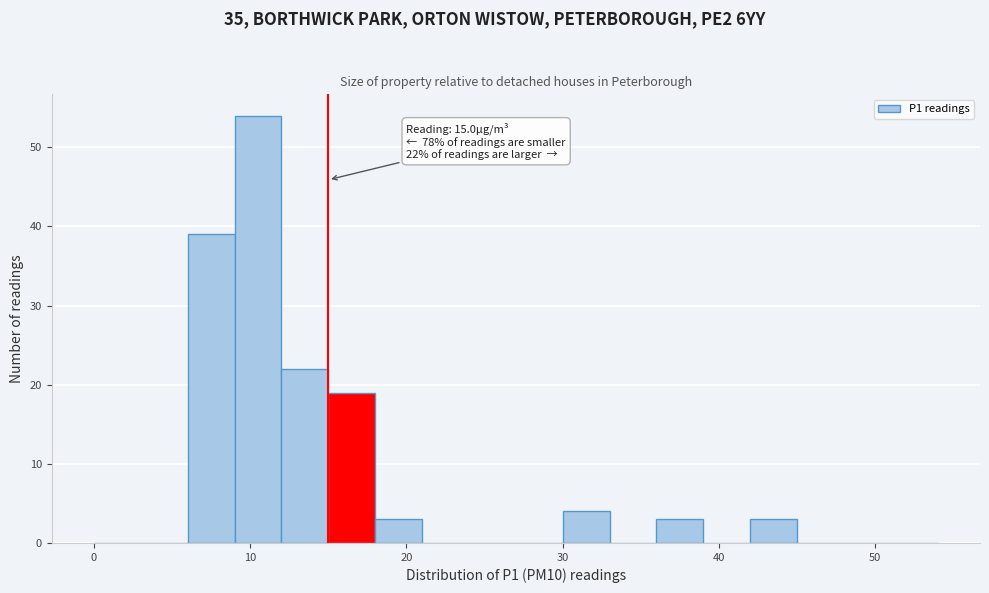

Around what value on the x-axis is the tallest bar? Give the approximate position of its centre, as read against the axis.

11